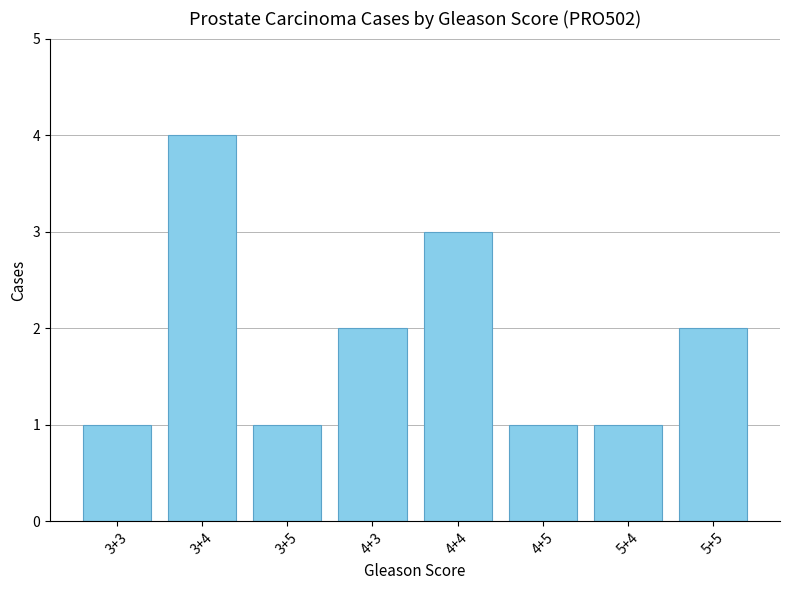

Is it true that the value at 4+5 is 1?

True